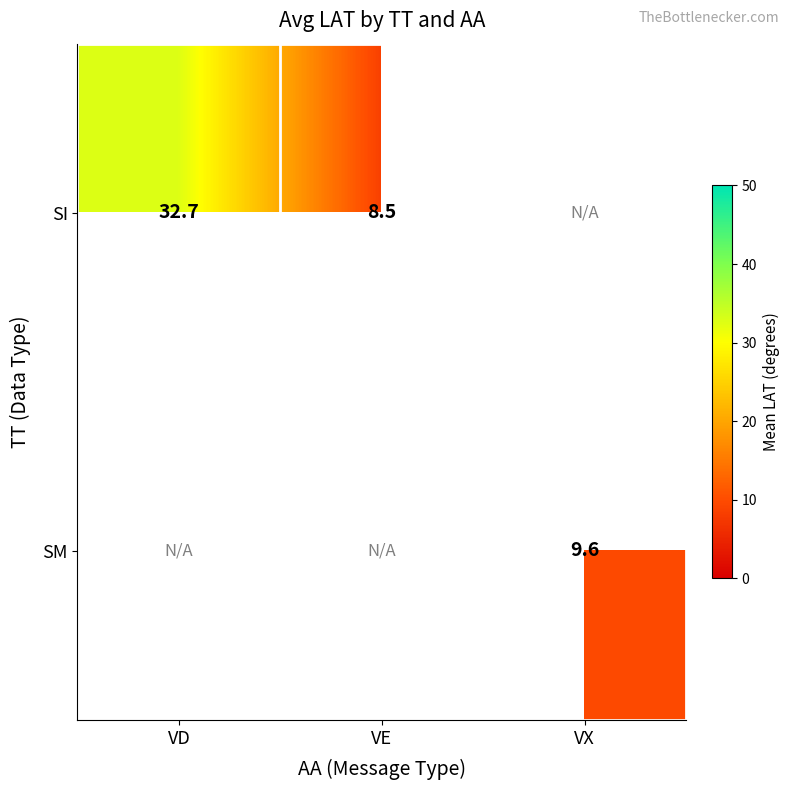

Which has a higher value, VE or VD?

VD